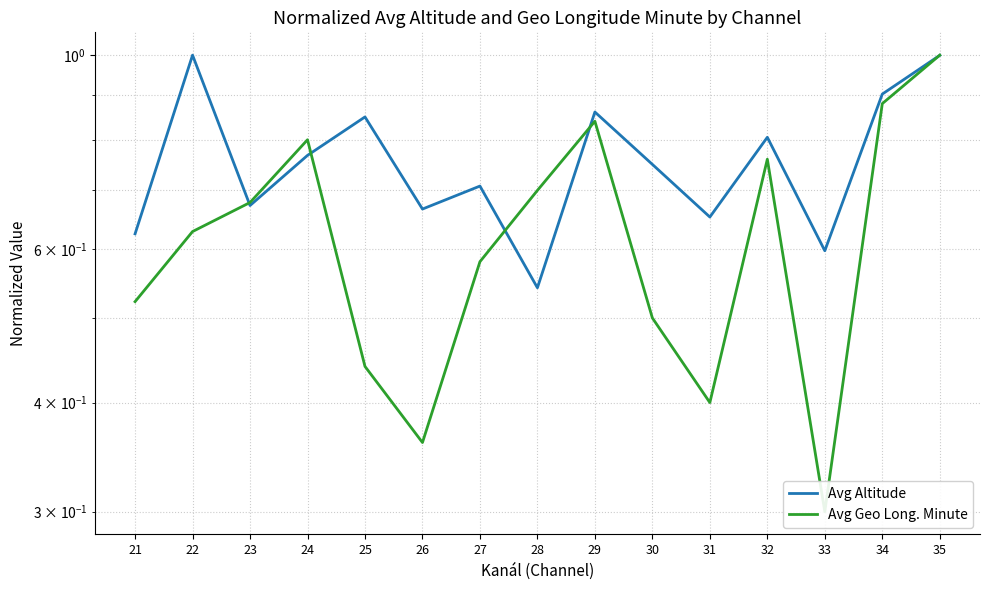

Which series has the largest total across all categories?

Avg Altitude